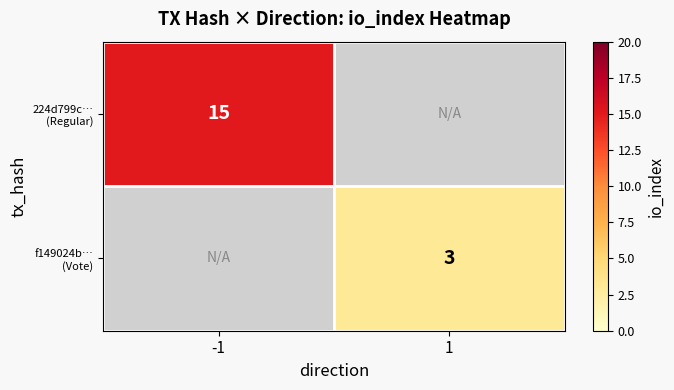

What is the highest value of the 224d799c… (Regular) series?

15.0